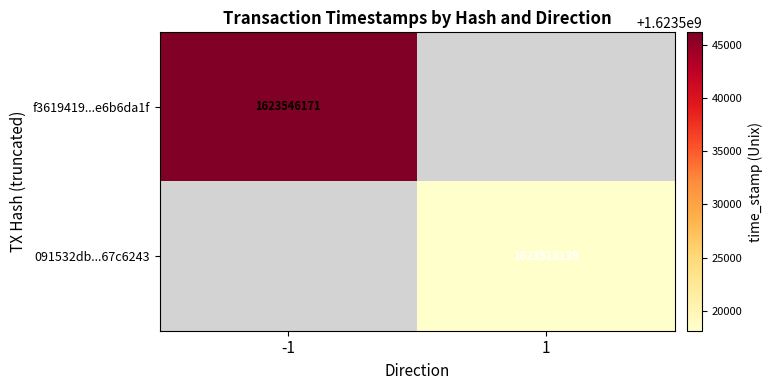

Is the value of f3619419...e6b6da1f at -1 greater than the value of 091532db...67c6243 at 1?

Yes